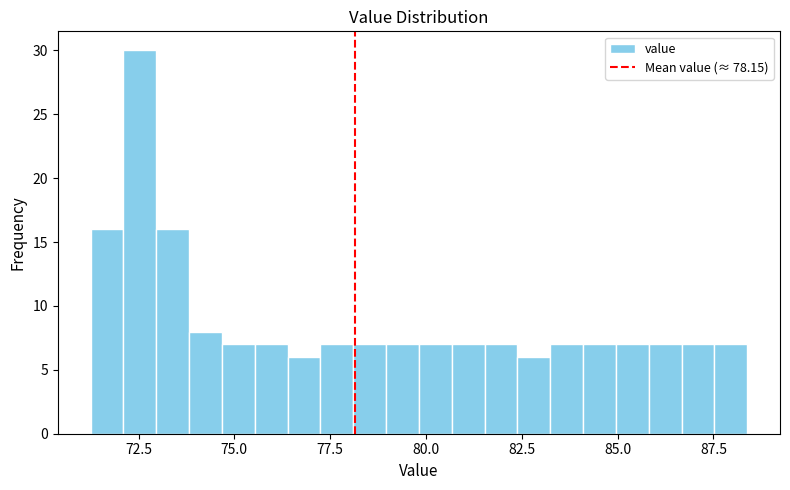

Around what value on the x-axis is the tallest bar? Give the approximate position of its centre, as read against the axis.

72.5